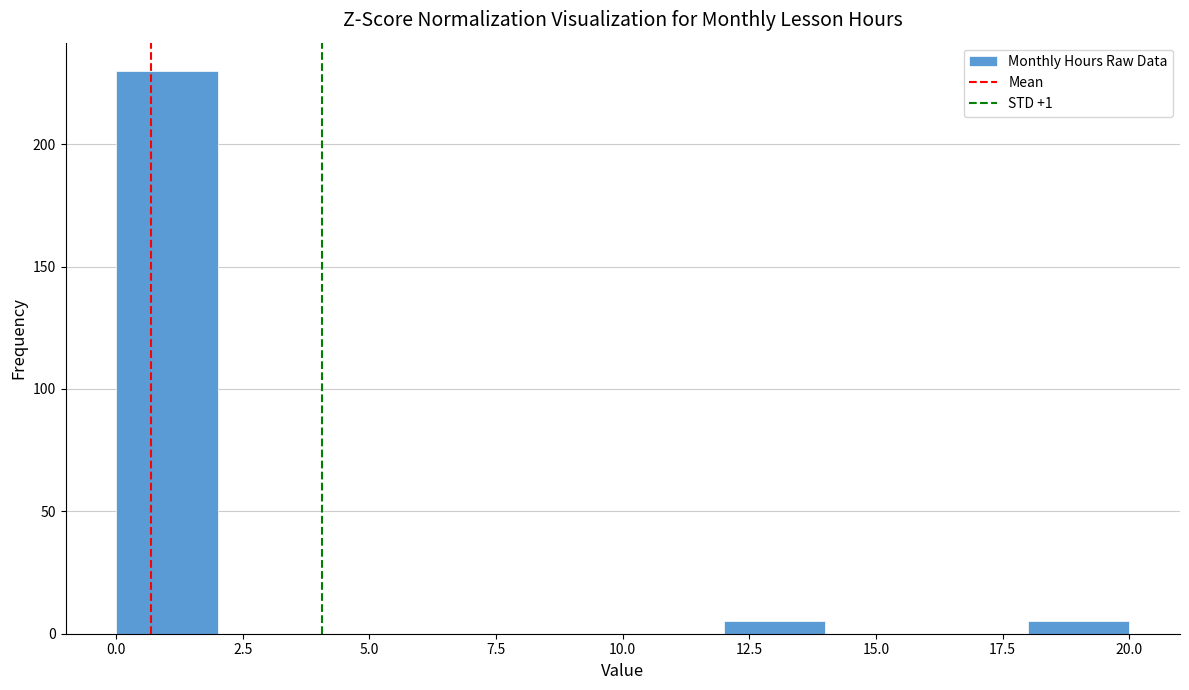

Reading left to right, transcribe this chart: for each bar, give the range it covers on the x-axis and its height. The values are not printed on the chart, so give them approximately, as read against the axis.

0 to 2: 230
2 to 4: 0
4 to 6: 0
6 to 8: 0
8 to 10: 0
10 to 12: 0
12 to 14: 5
14 to 16: 0
16 to 18: 0
18 to 20: 5